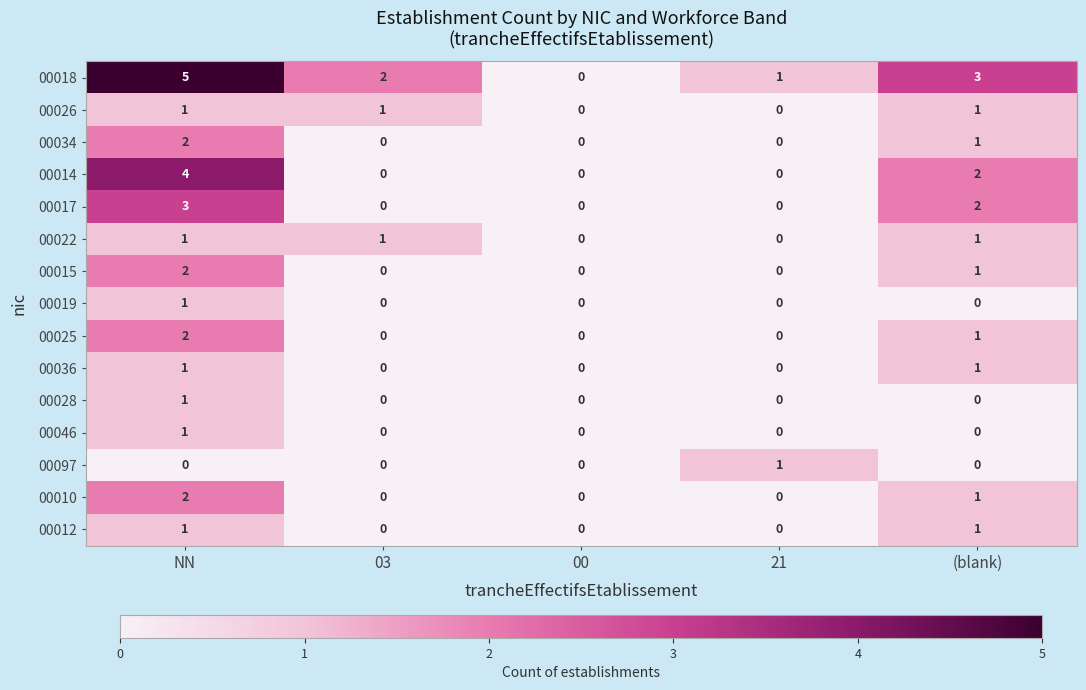

What is the sum of all 00014 values?

6